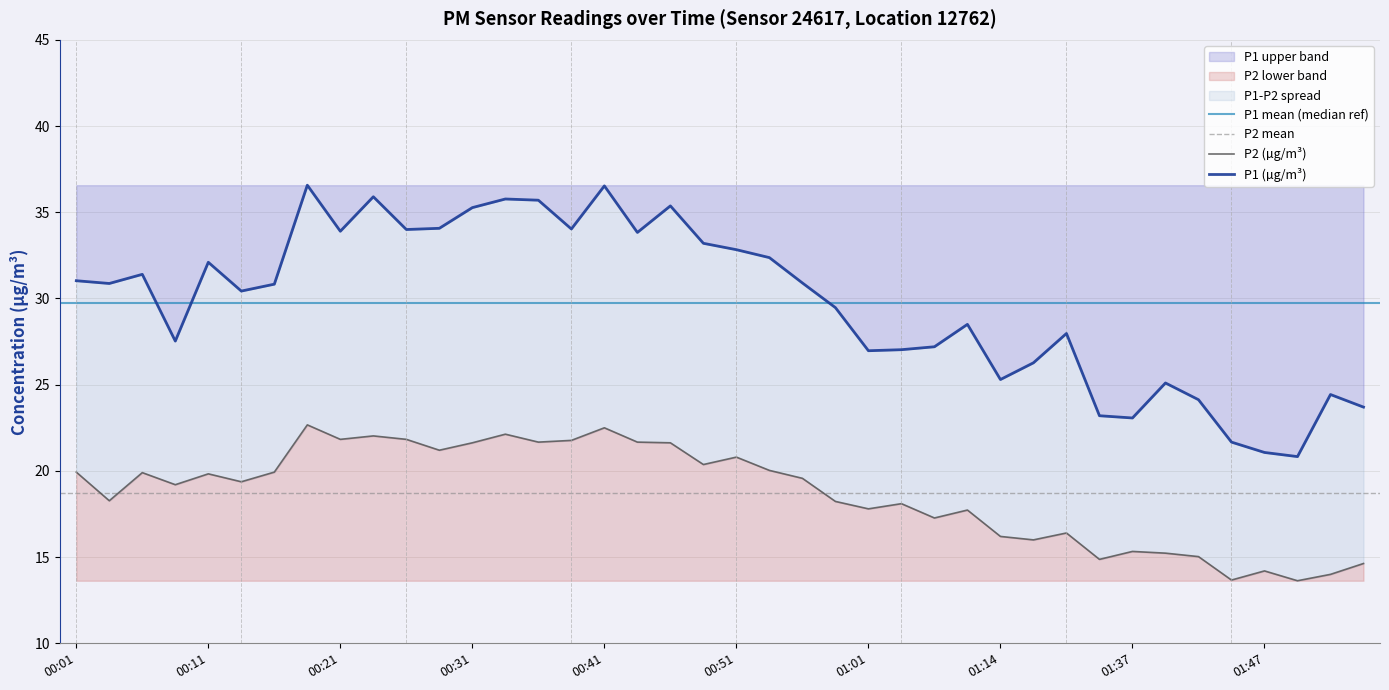

What is the greatest value displayed?

36.6